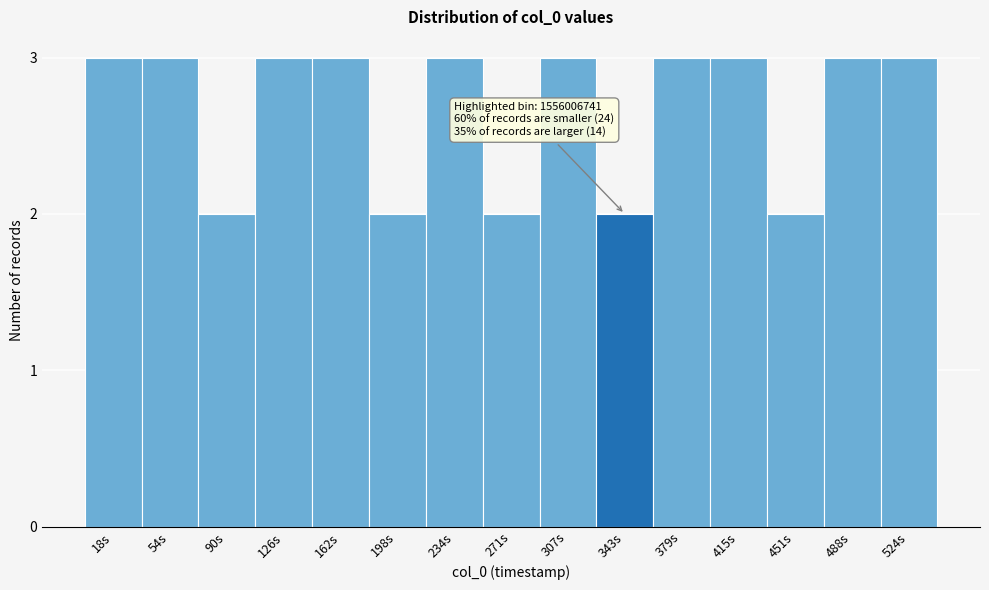

Reading right to left, transcribe all the data shown in this chart.

3	3	2	3	3	2	3	2	3	2	3	3	2	3	3